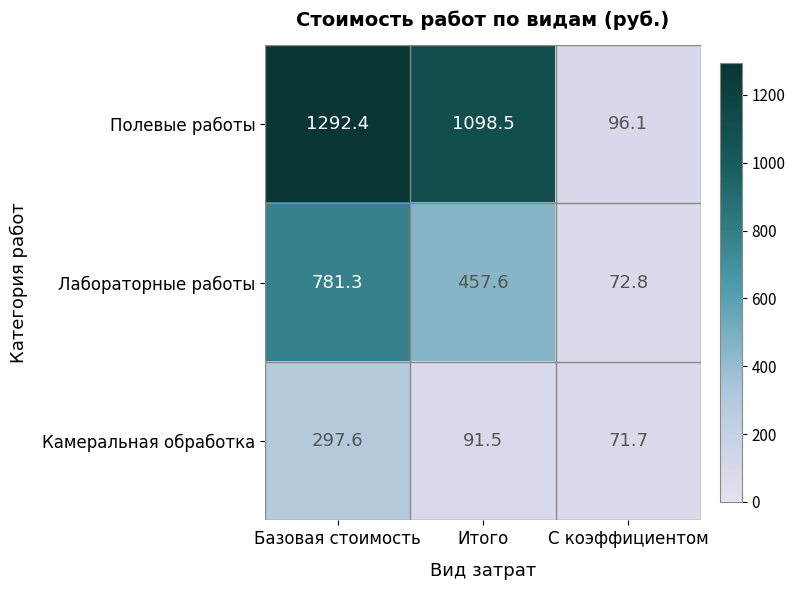

Reading right to left, transcribe all the data shown in this chart.

Полевые работы: 96.1	1098.5	1292.4
Лабораторные работы: 72.8	457.6	781.3
Камеральная обработка: 71.7	91.5	297.6